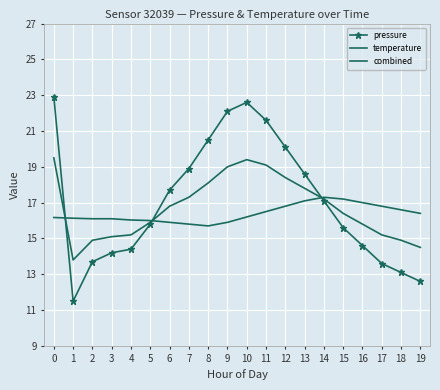

The pressure series shows 13.0 at 12. True or false?

False